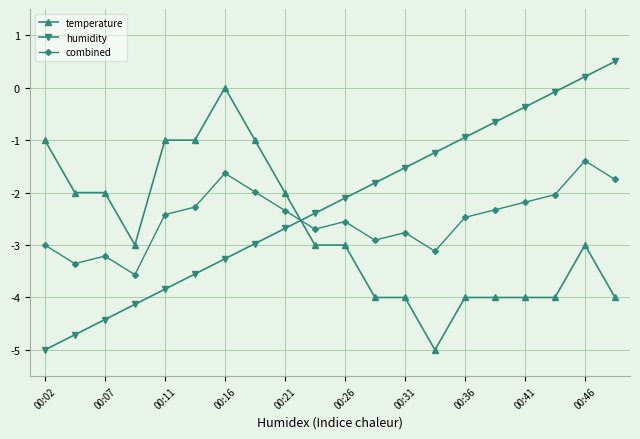

How many intersections are there between temperature and combined?

1